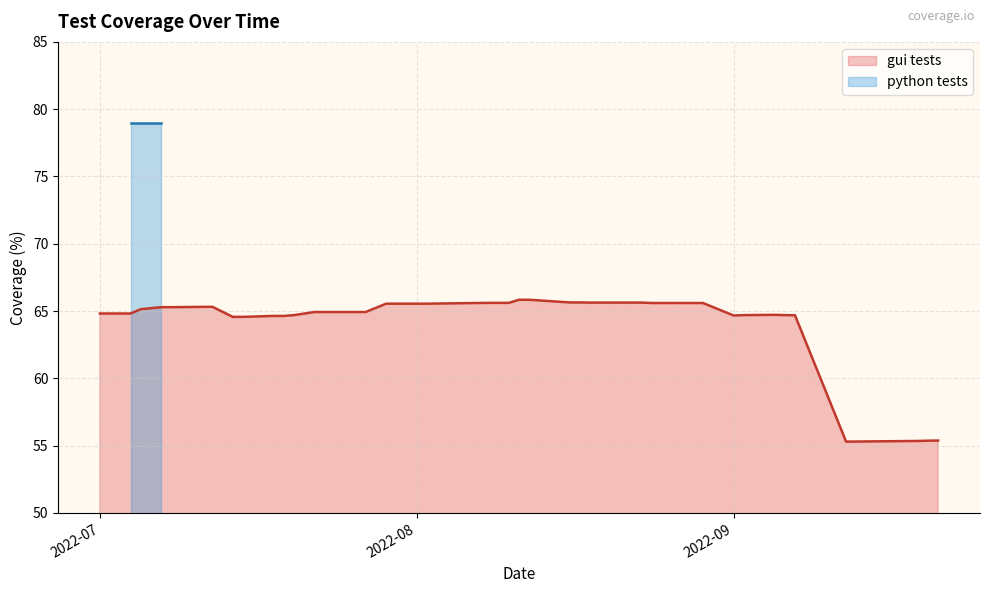

What is the minimum value shown in the chart?

55.3